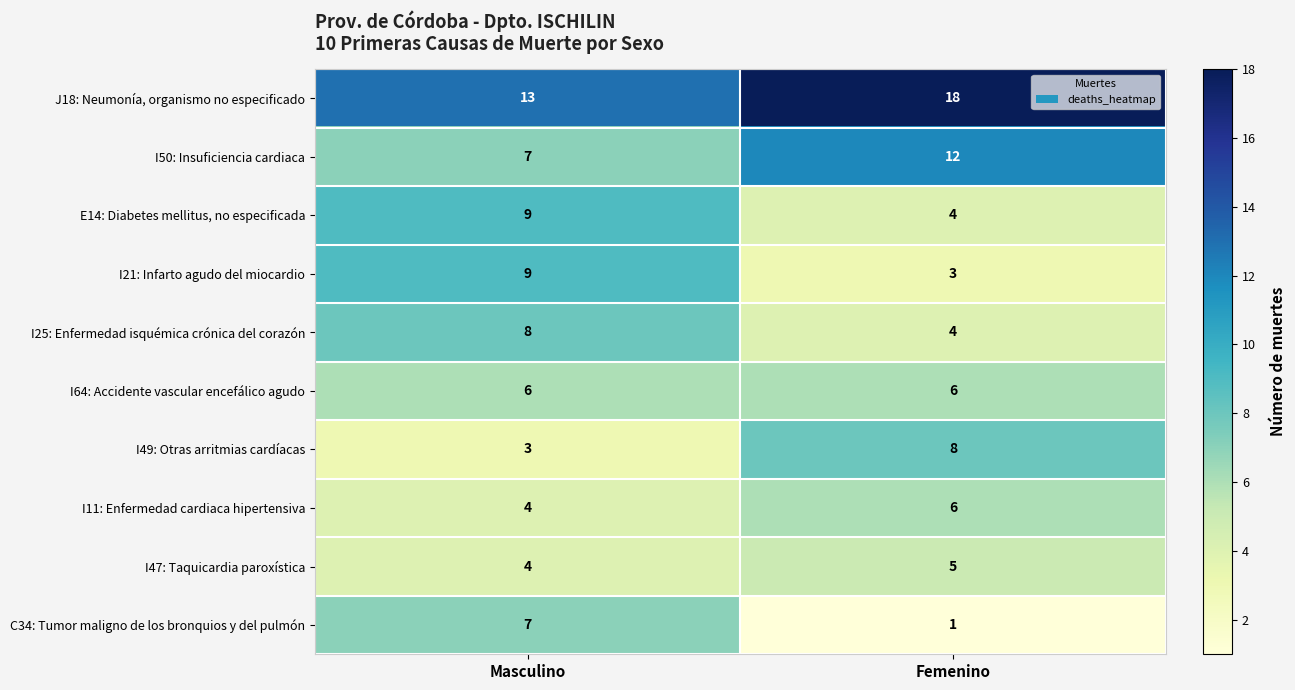

What is the difference between the highest and lowest values at Masculino?

10